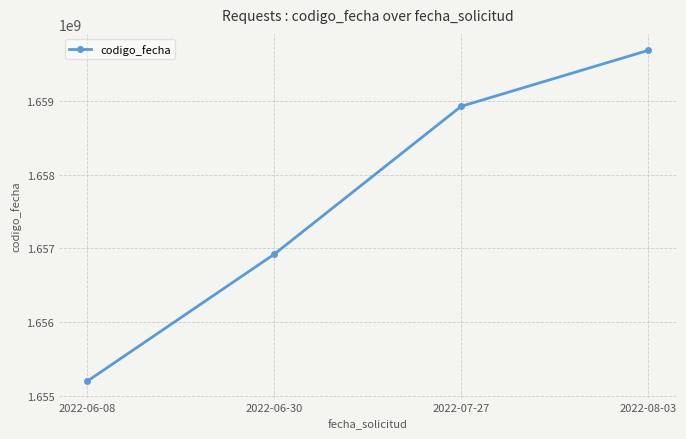

Which label corresponds to the smallest value in the chart?

2022-06-08